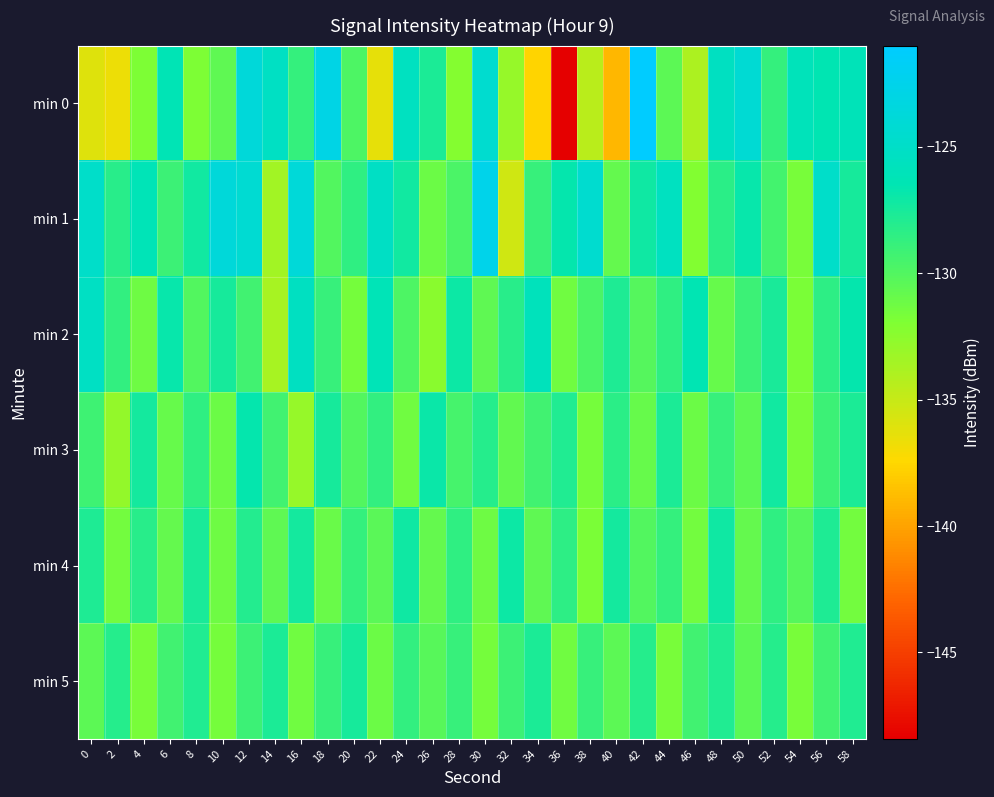

What is the greatest value displayed?

-121.0